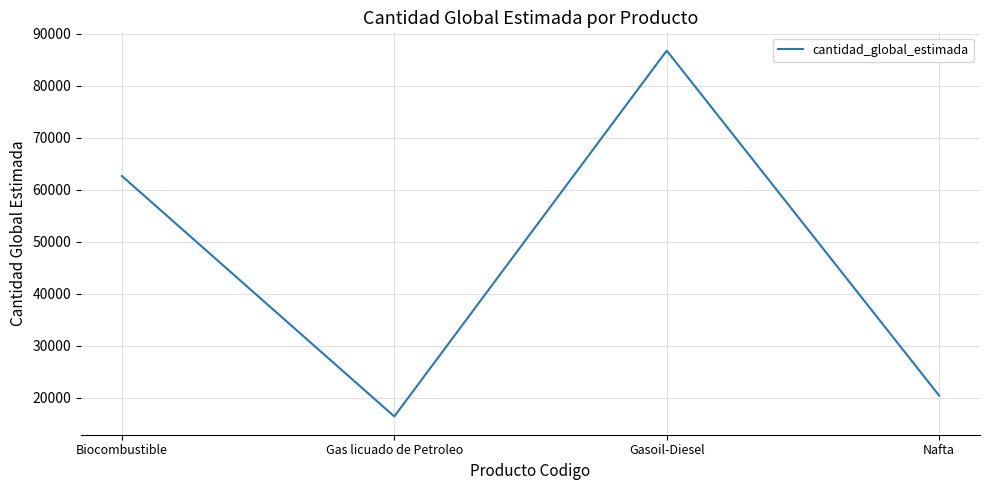

The chart shows a value of 104682 at Biocombustible. True or false?

False